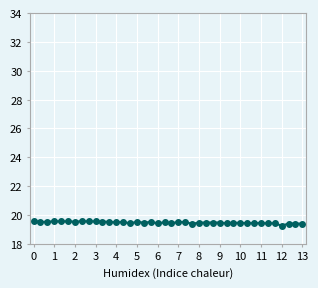

How many lines are shown in the chart?

1